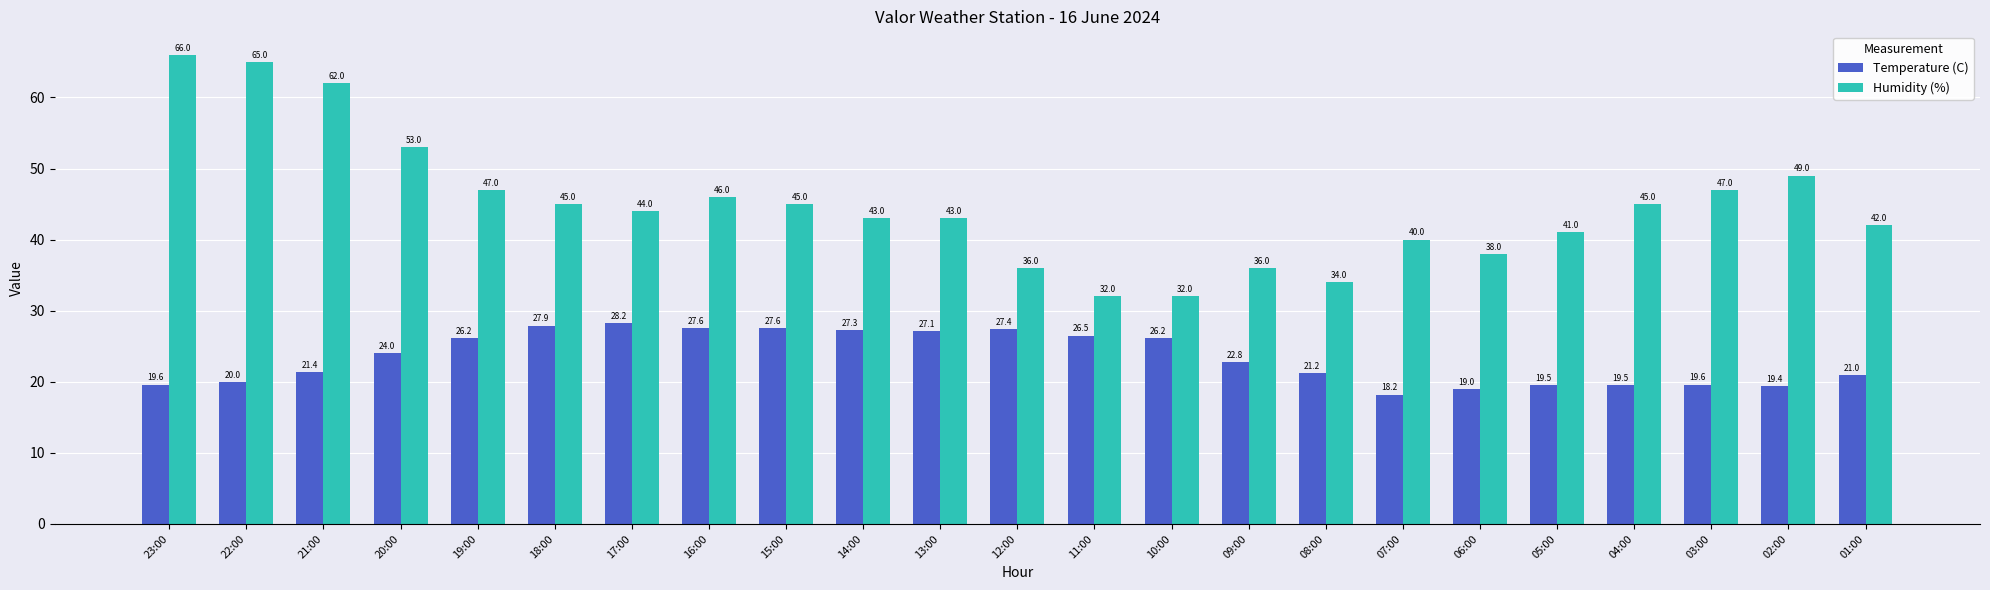

At which label does Humidity (%) first exceed 44?

23:00